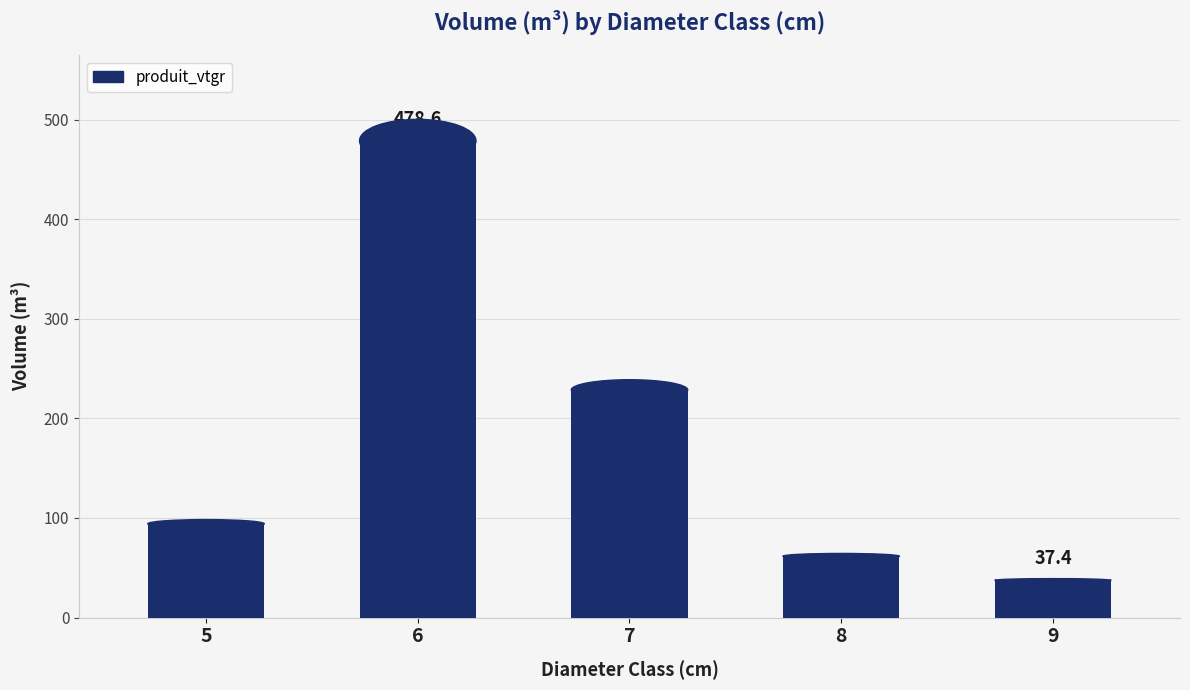

Rank the categories by value from lowest to highest.

9, 8, 5, 7, 6